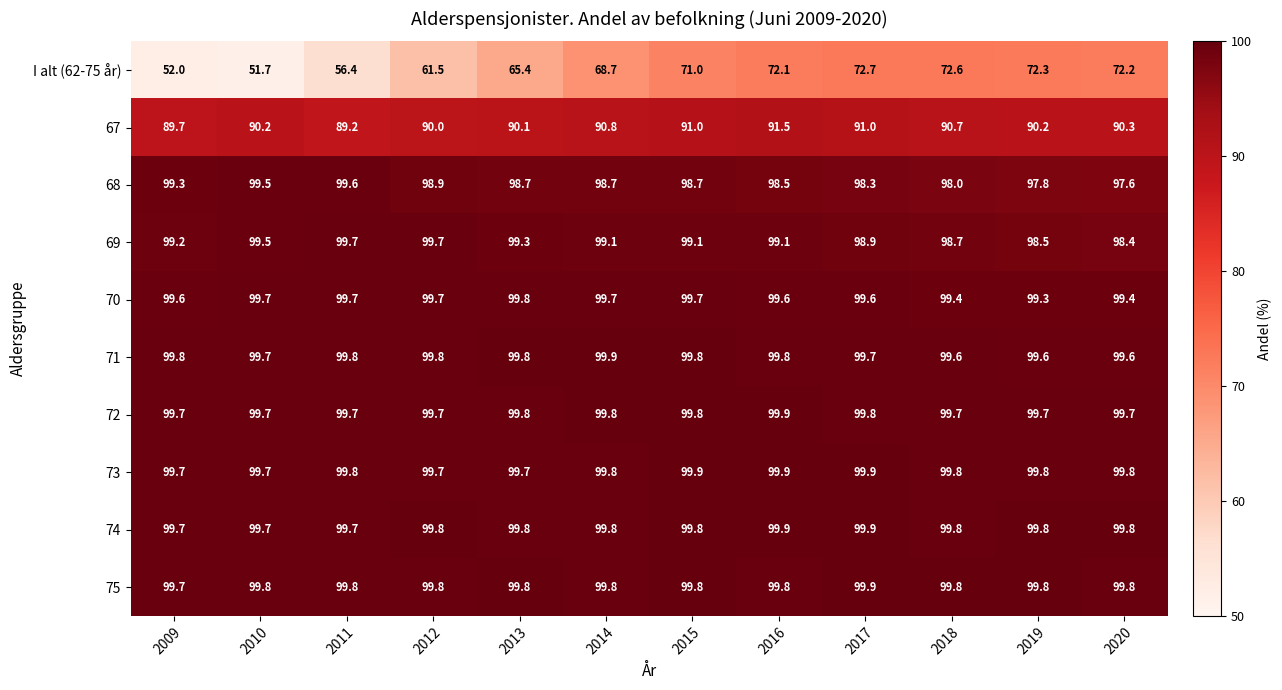

Which series has the largest total across all categories?

75